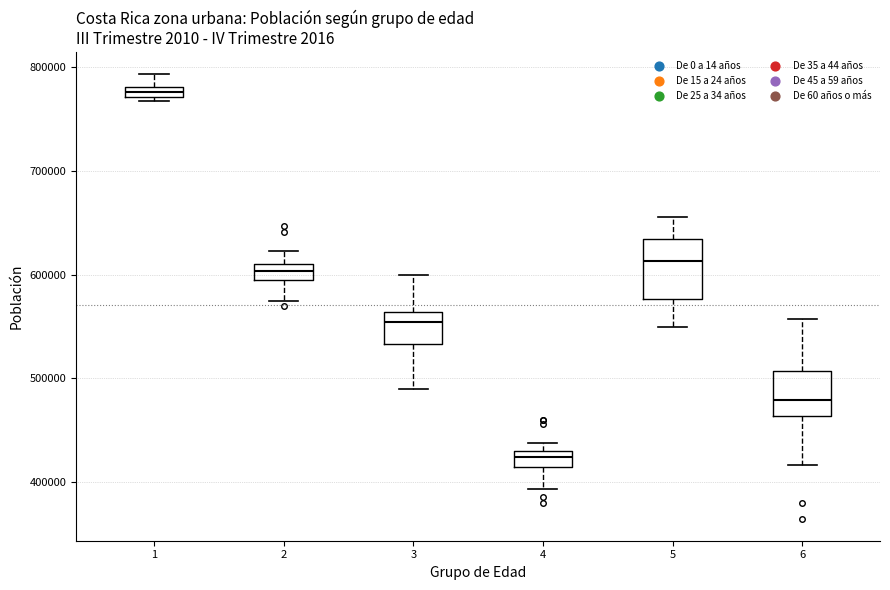

Where is the lower edge of the box at x = 5 on the y-axis? The values are not printed on the chart, so give them approximately, as read against the axis.

580000